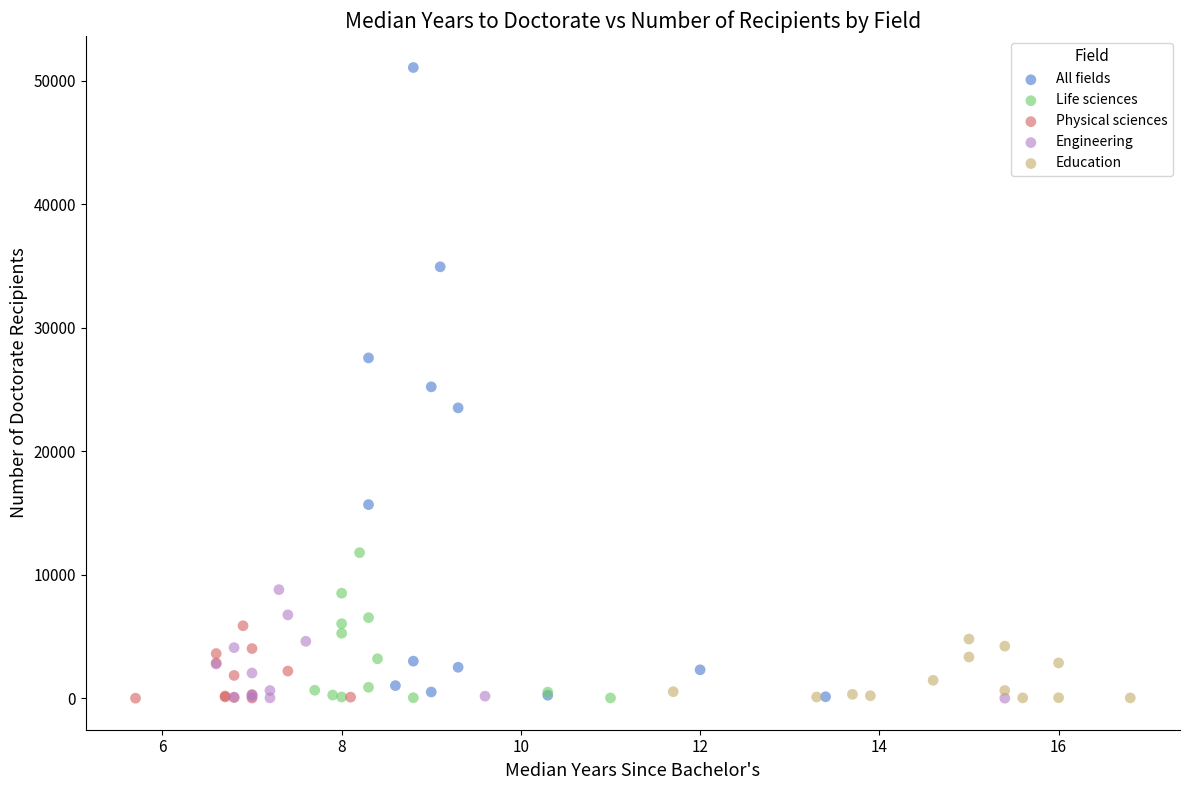

What are all the series names shown in the legend?

All fields, Life sciences, Physical sciences, Engineering, Education